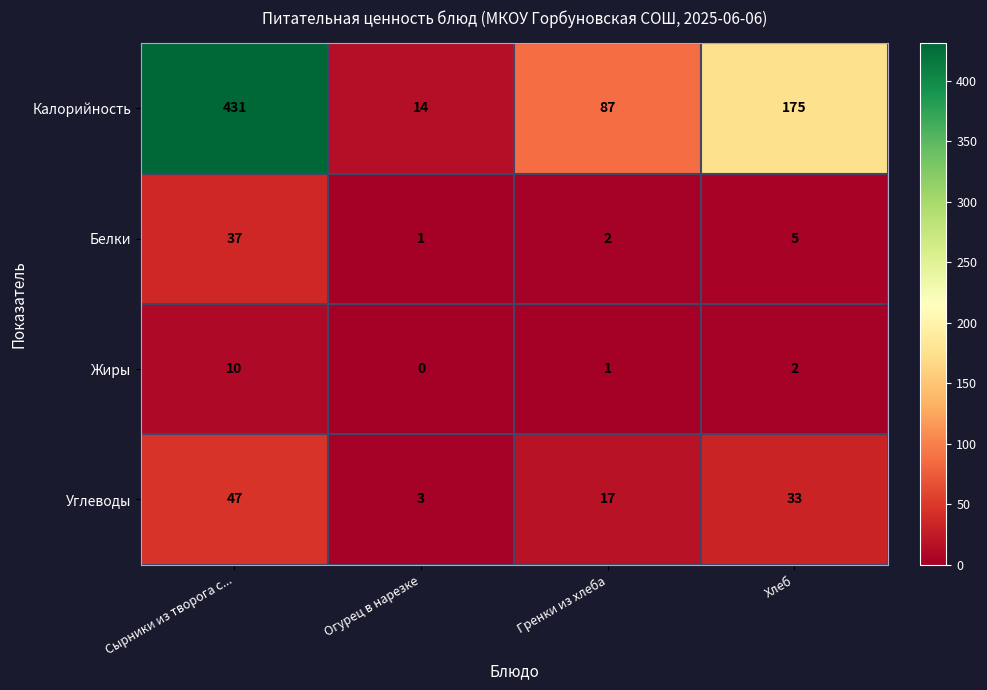

The Жиры series shows 1 at Гренки из хлеба. True or false?

True